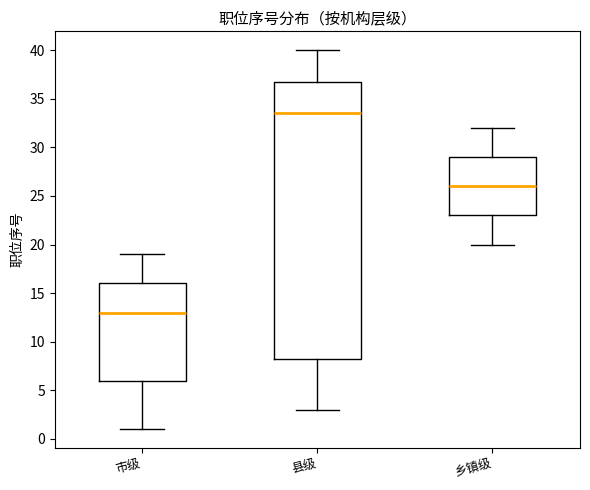

Where is the lower edge of the box for 乡镇级 on the y-axis? The values are not printed on the chart, so give them approximately, as read against the axis.

23.0